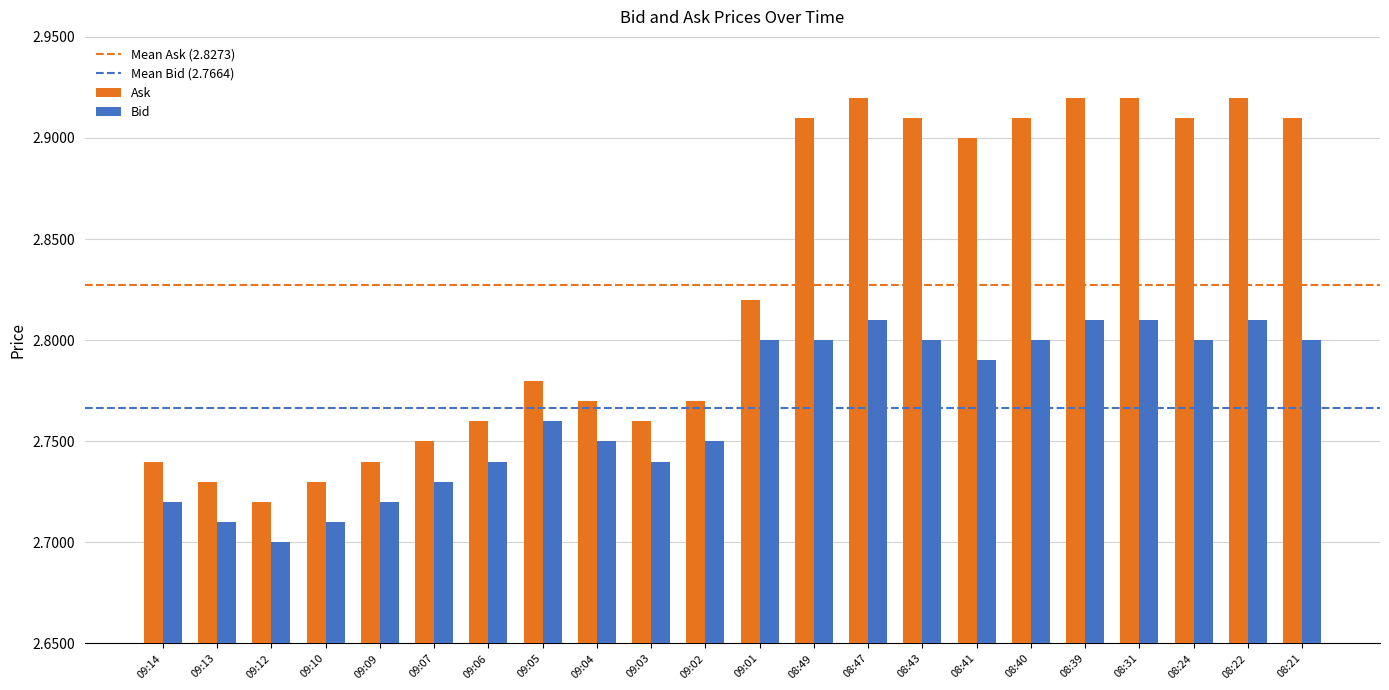

What is the label of the 5th bar from the left?

09:09